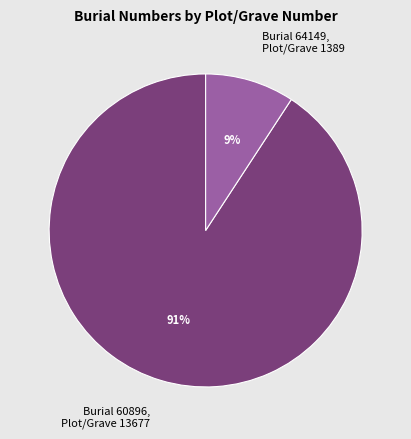

Does any single category account for the majority?

Yes